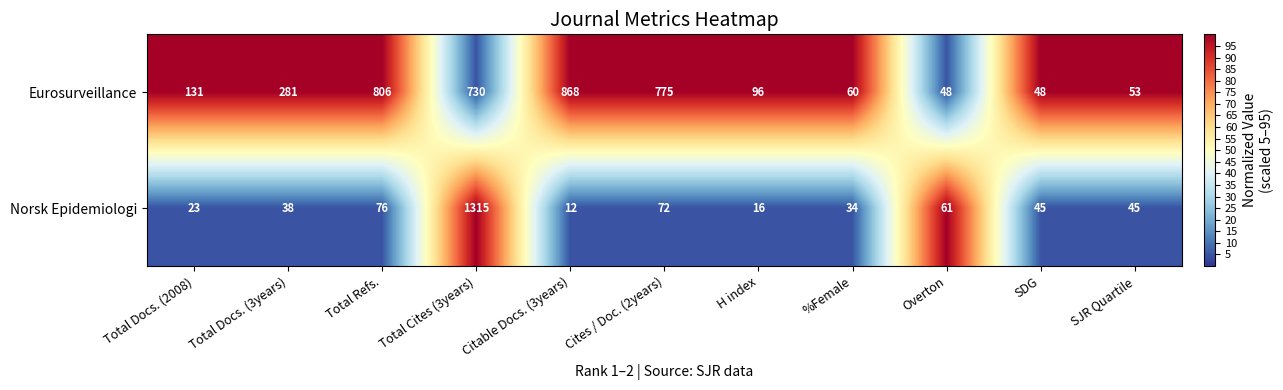

The value of Norsk Epidemiologi at Total Docs. (3years) is 38. True or false?

True